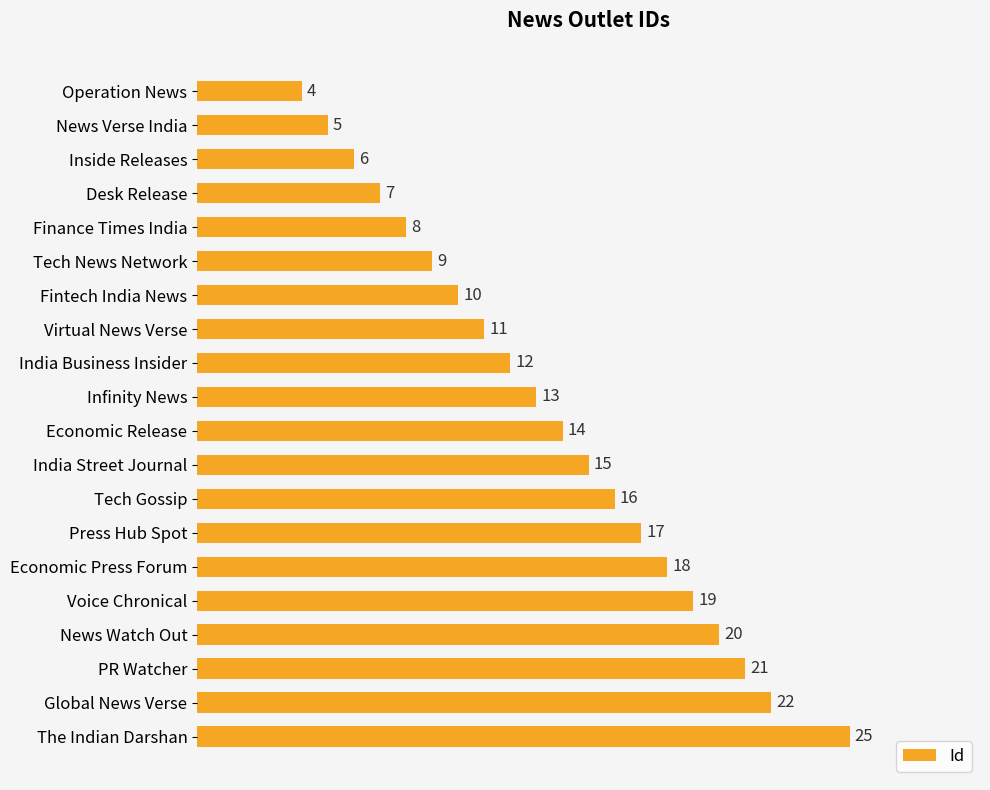

What is the greatest value displayed?

25